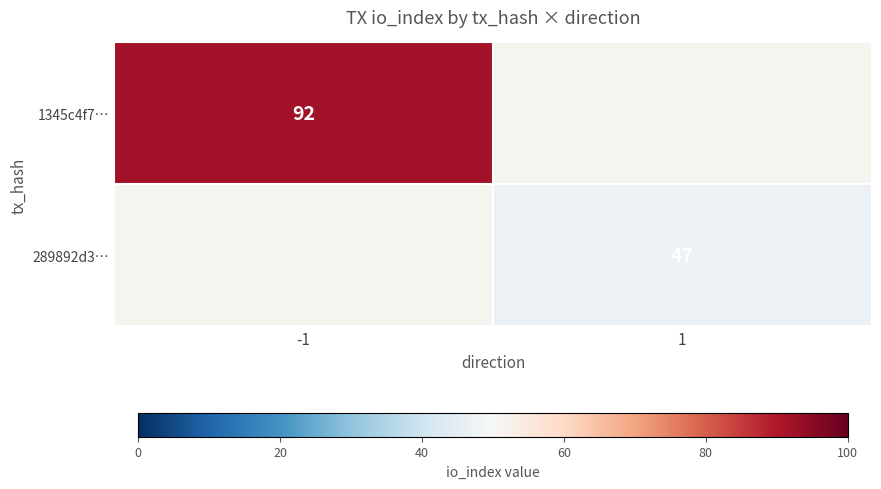

The 1345c4f7… series shows 152 at -1. True or false?

False